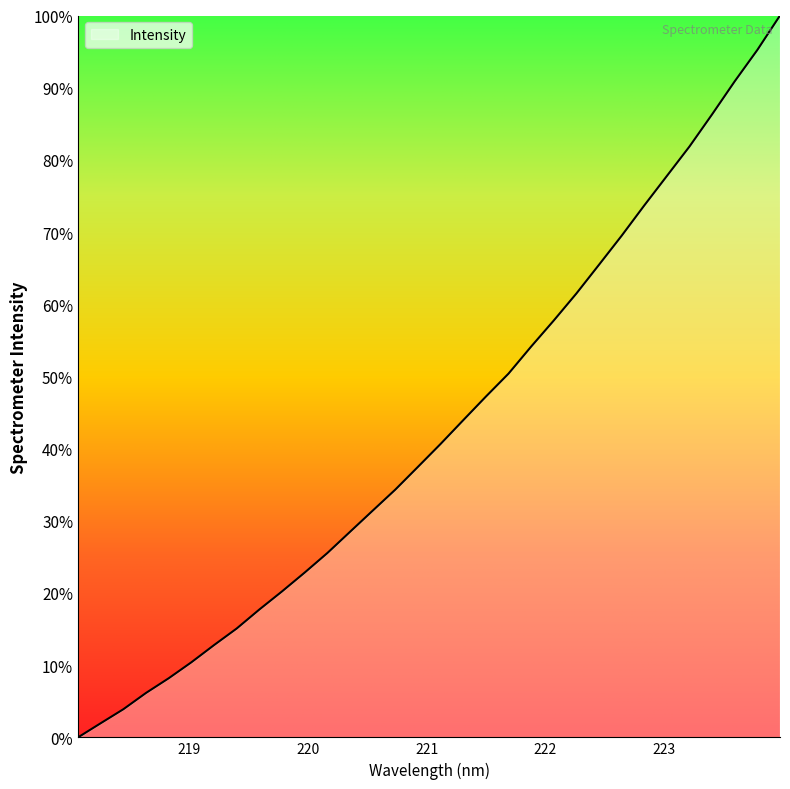

Does the chart display data point markers on the line(s)?

No